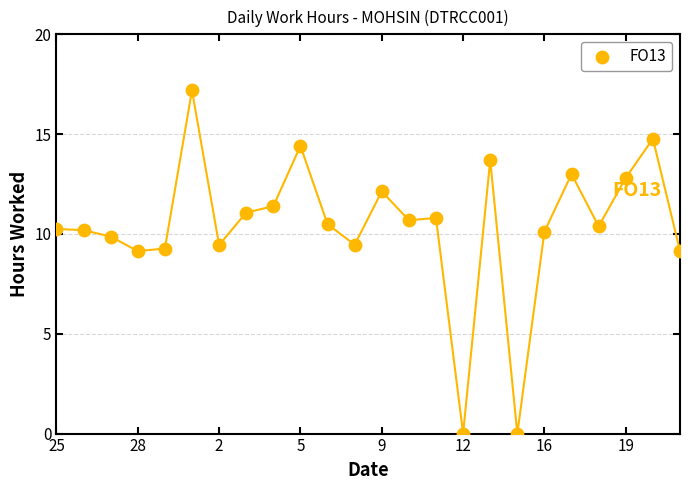

What is the range of Y values (max minus min)?

17.2